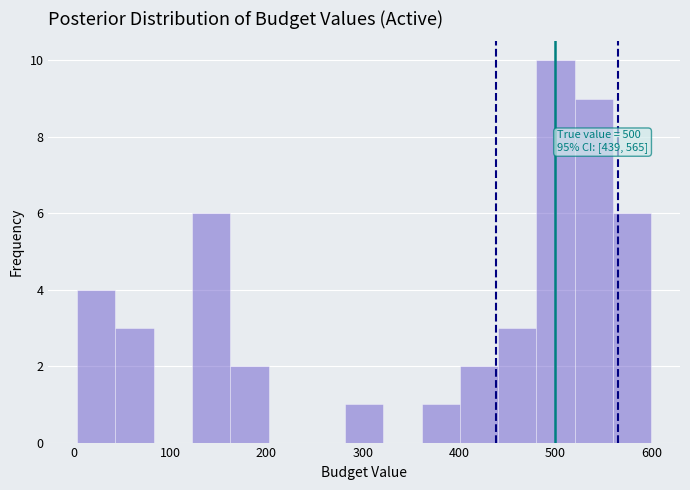

Around what value on the x-axis is the tallest bar? Give the approximate position of its centre, as read against the axis.

500